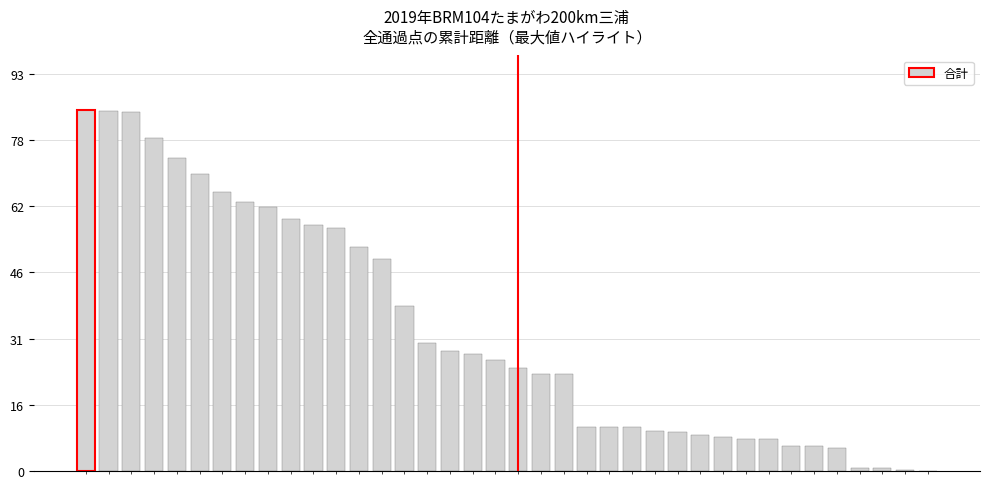

What is the maximum value shown in the chart?

84.6